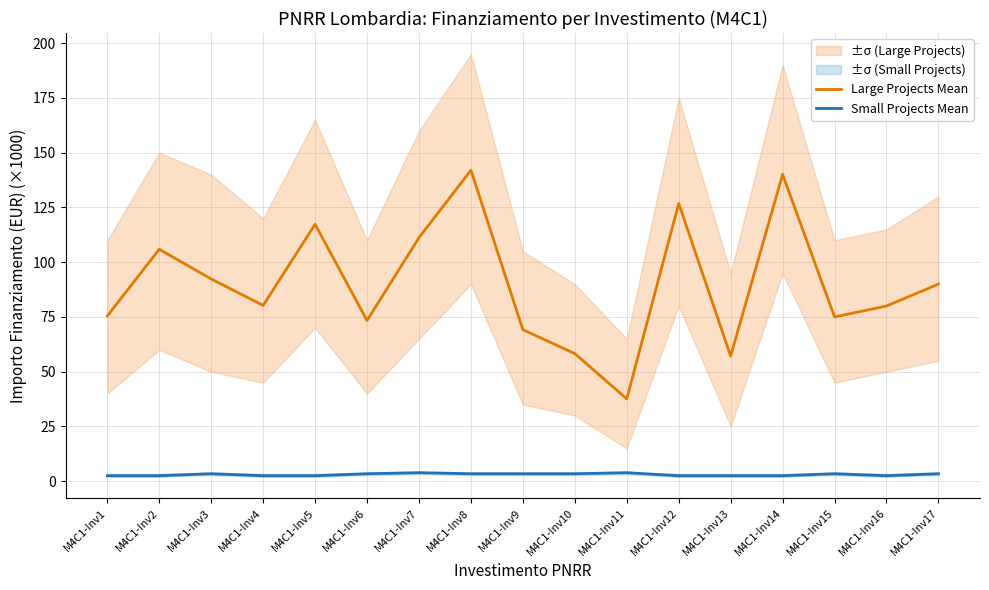

Reading left to right, transcribe all the data shown in this chart.

Large Projects Mean: 75.4	105.9	92.3	80.3	117.3	73.4	111.2	142.0	69.2	58.3	37.6	126.8	57.1	140.1	75.0	80.0	90.0
Small Projects Mean: 2.5	2.5	3.4	2.5	2.5	3.4	3.9	3.4	3.4	3.4	3.9	2.5	2.5	2.5	3.4	2.5	3.4